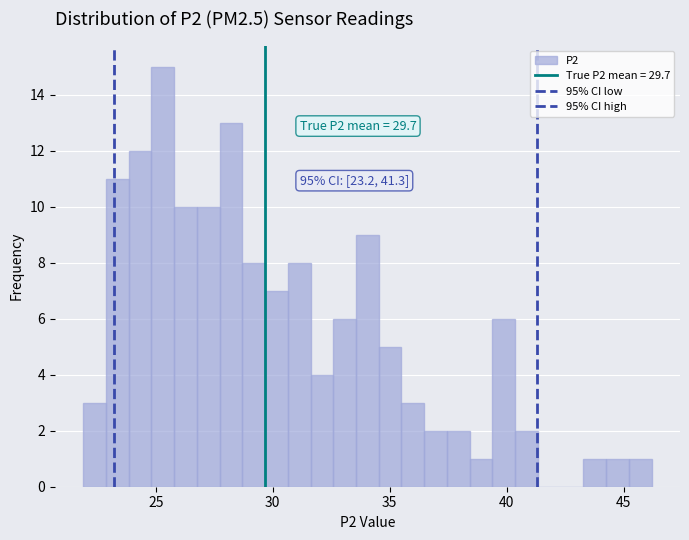

Around what value on the x-axis is the tallest bar? Give the approximate position of its centre, as read against the axis.

25.5